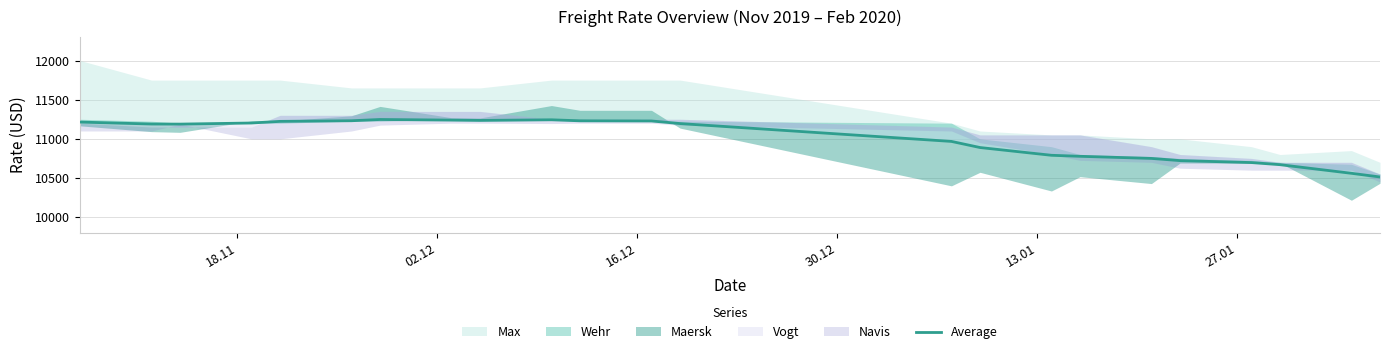

What value does the data have at 18.11, to the nearest 100?

11200